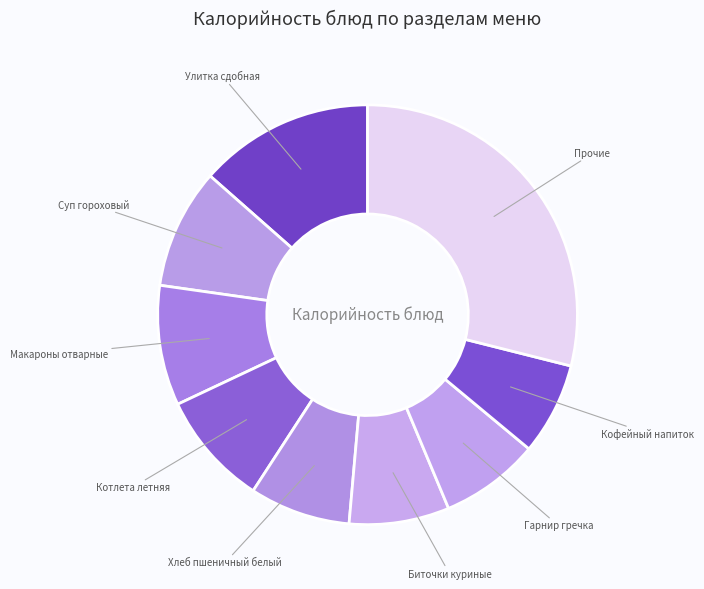

How many slices are in this pie chart?

9